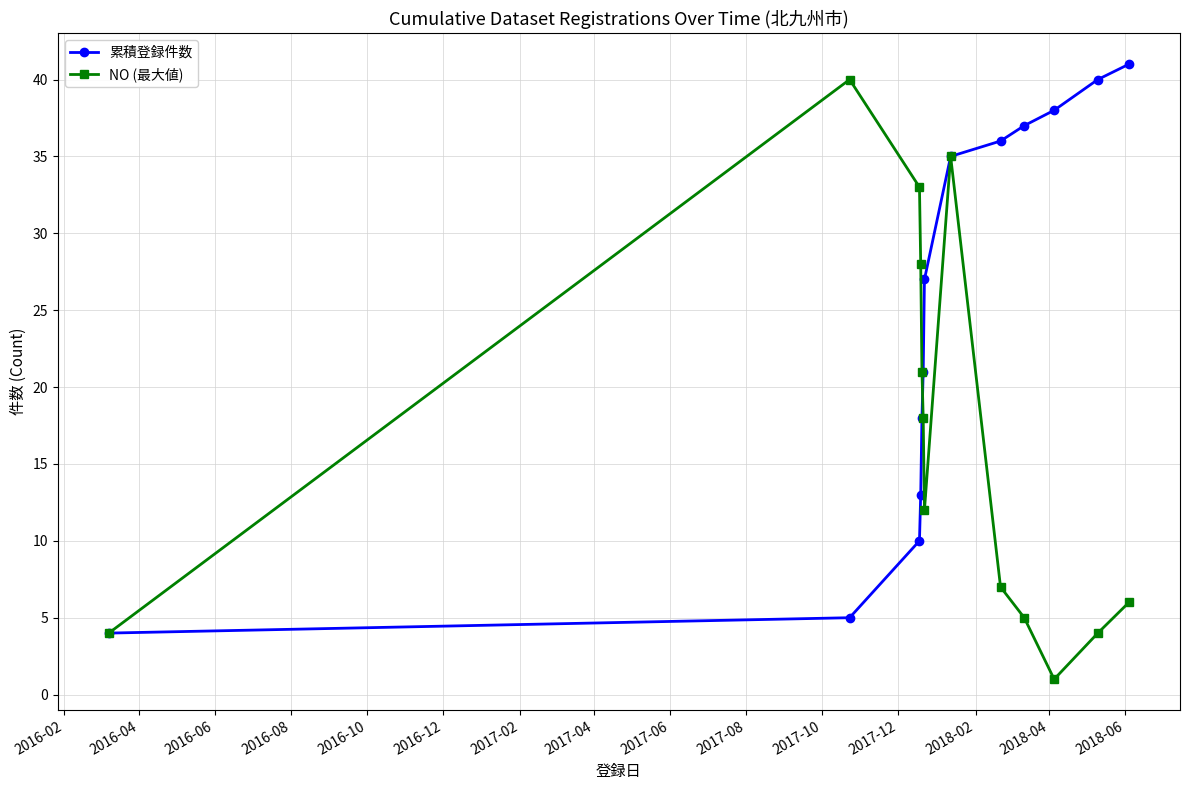

At how many categories does at least one series exceed 9?

12